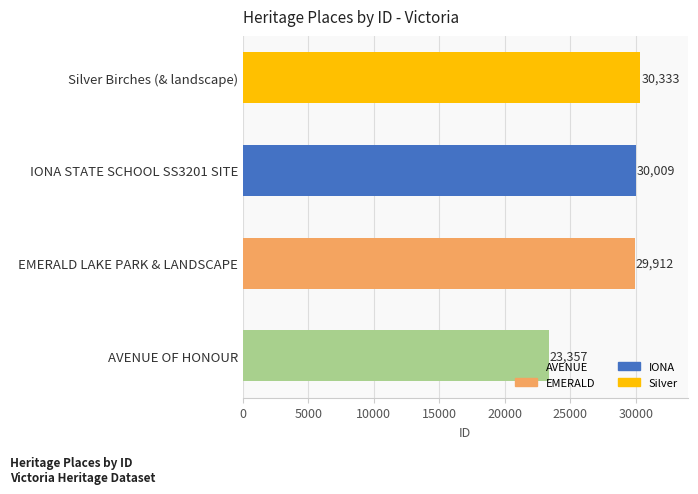

At which label is the value closest to 26845?

EMERALD LAKE PARK & LANDSCAPE